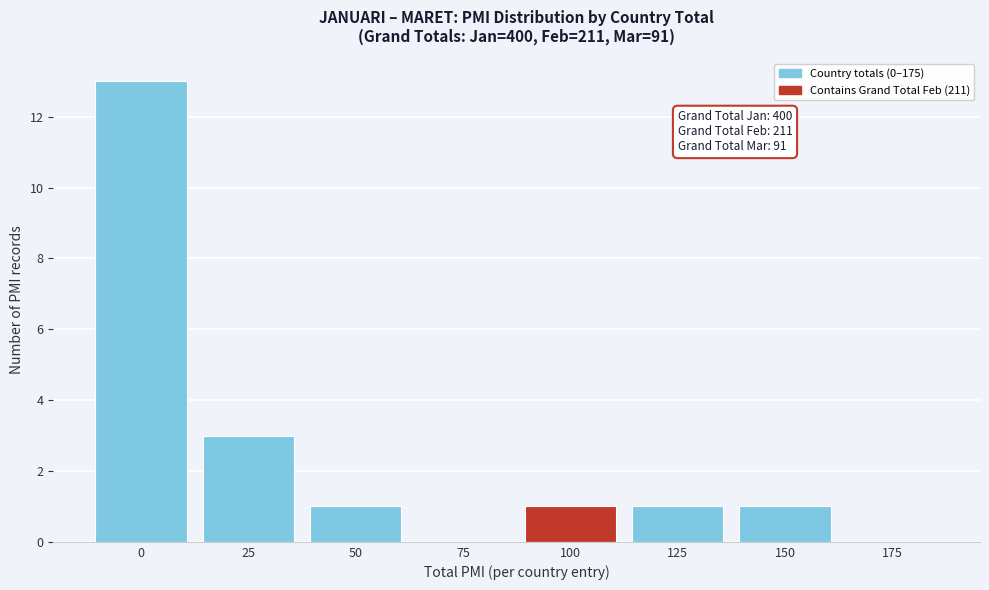

Reading left to right, what are all the values shown in this chart?

0=13	25=3	50=1	75=0	100=1	125=1	150=1	175=0